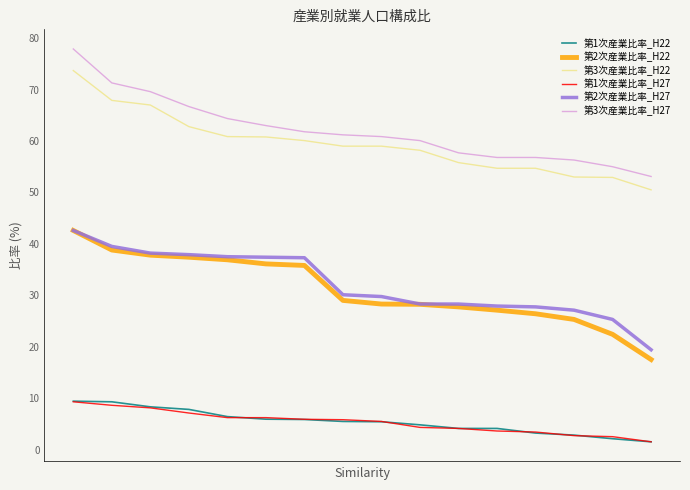

What are all the series names shown in the legend?

第1次産業比率_H22, 第2次産業比率_H22, 第3次産業比率_H22, 第1次産業比率_H27, 第2次産業比率_H27, 第3次産業比率_H27